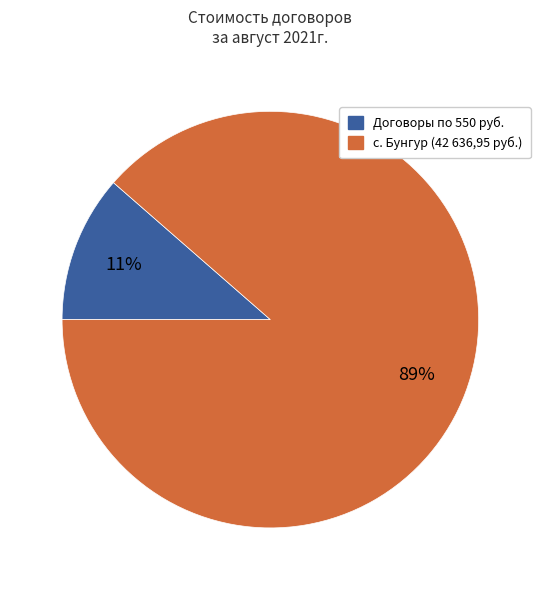

Is there any slice that represents more than half of the pie?

Yes